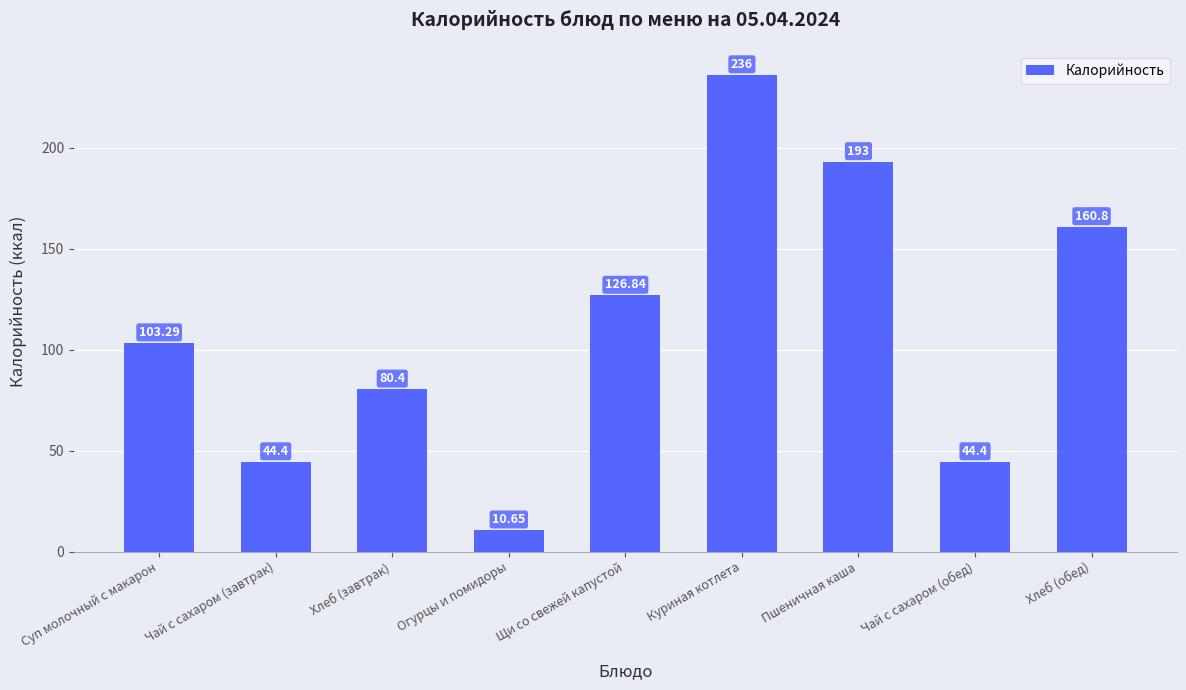

What is the difference between the second highest and second lowest values?

148.6